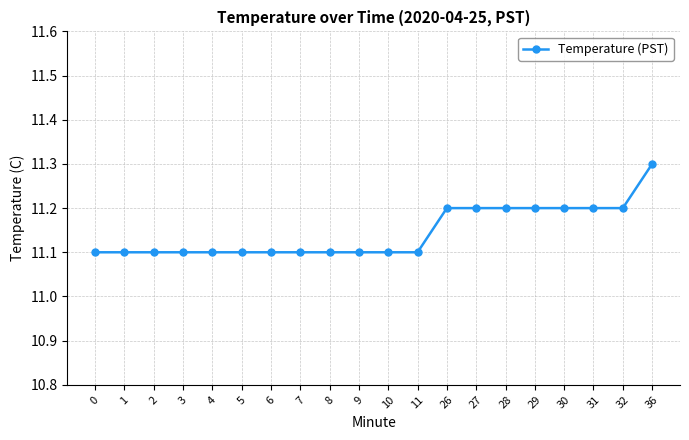

Count the values in the range 11 to 12.

20